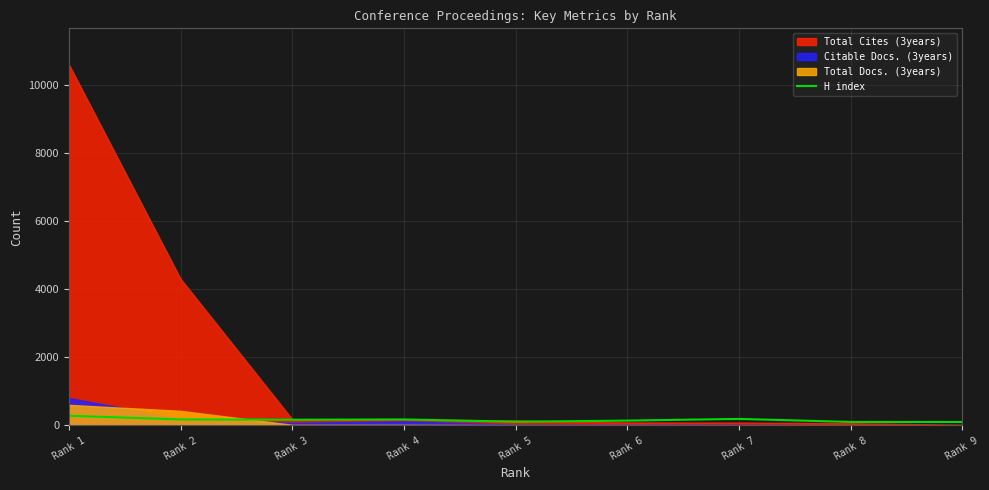

Where is the first local maximum?

Rank 4